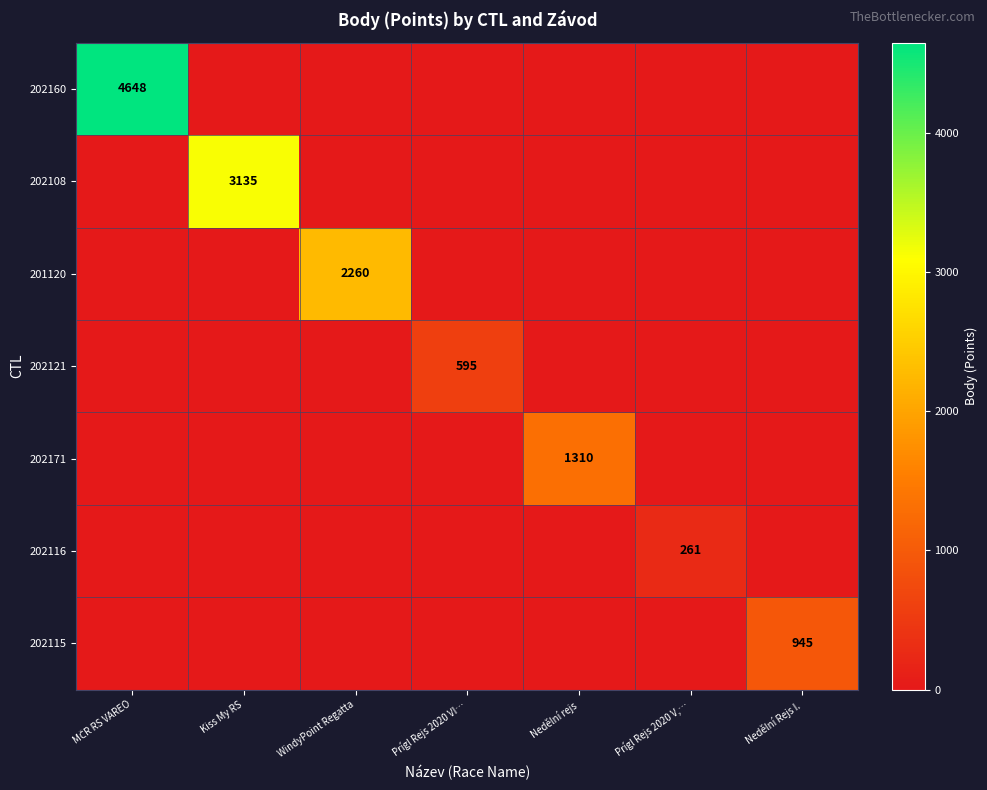

Is it true that 202115 equals 289 at Nedělní Rejs I.?

False